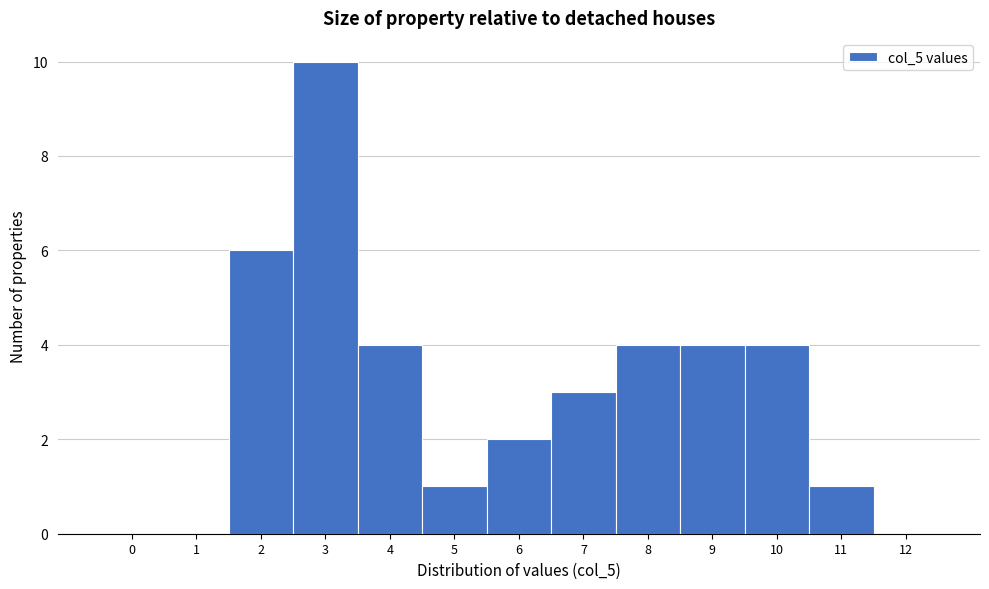

Reading left to right, extract all data points from this chart.

0=0	1=0	2=6	3=10	4=4	5=1	6=2	7=3	8=4	9=4	10=4	11=1	12=0